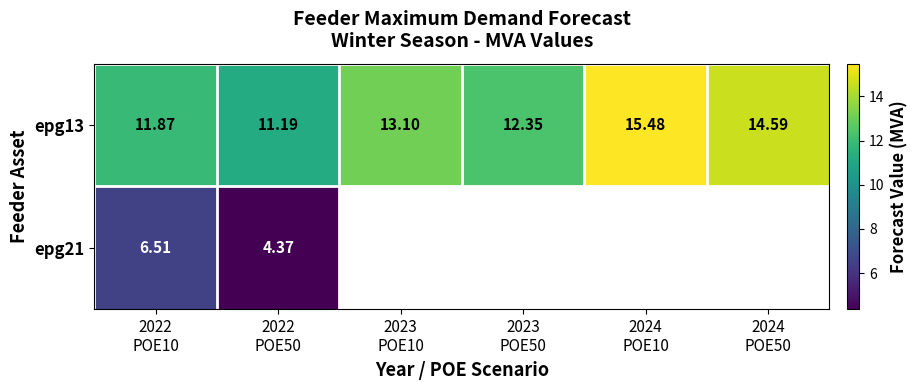

How many distinct data groups are displayed?

2